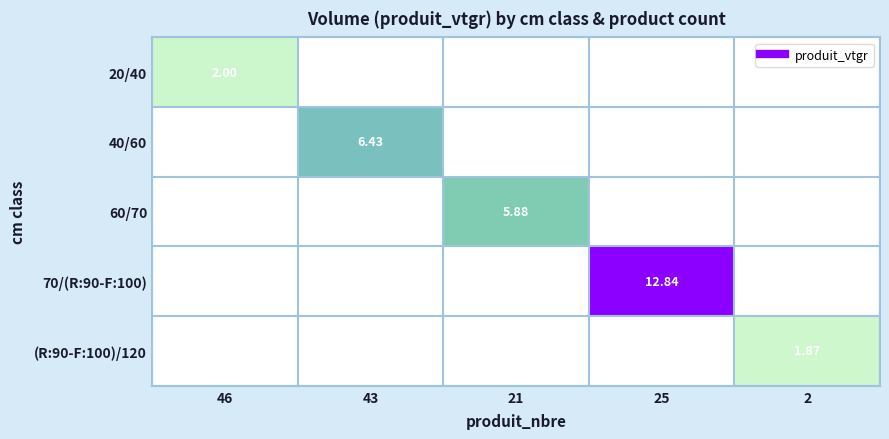

What is the total value across all series at 21?

5.9